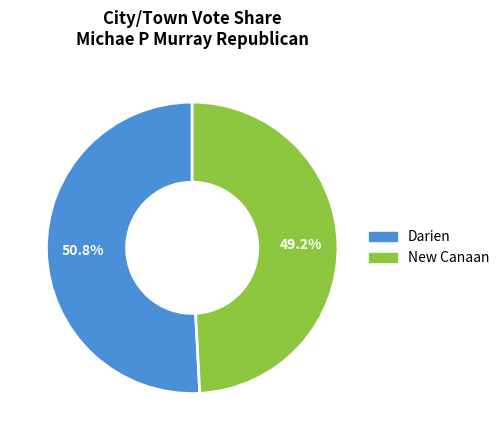

Which has a higher value, New Canaan or Darien?

Darien